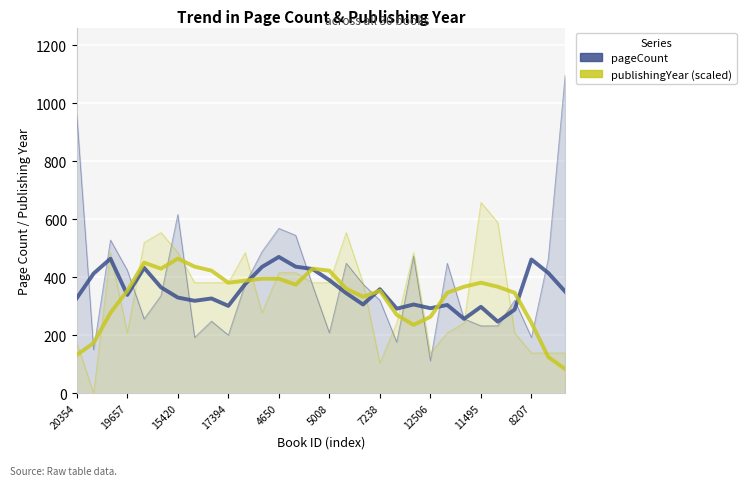

At which category is the sum across all series the highest?

1638